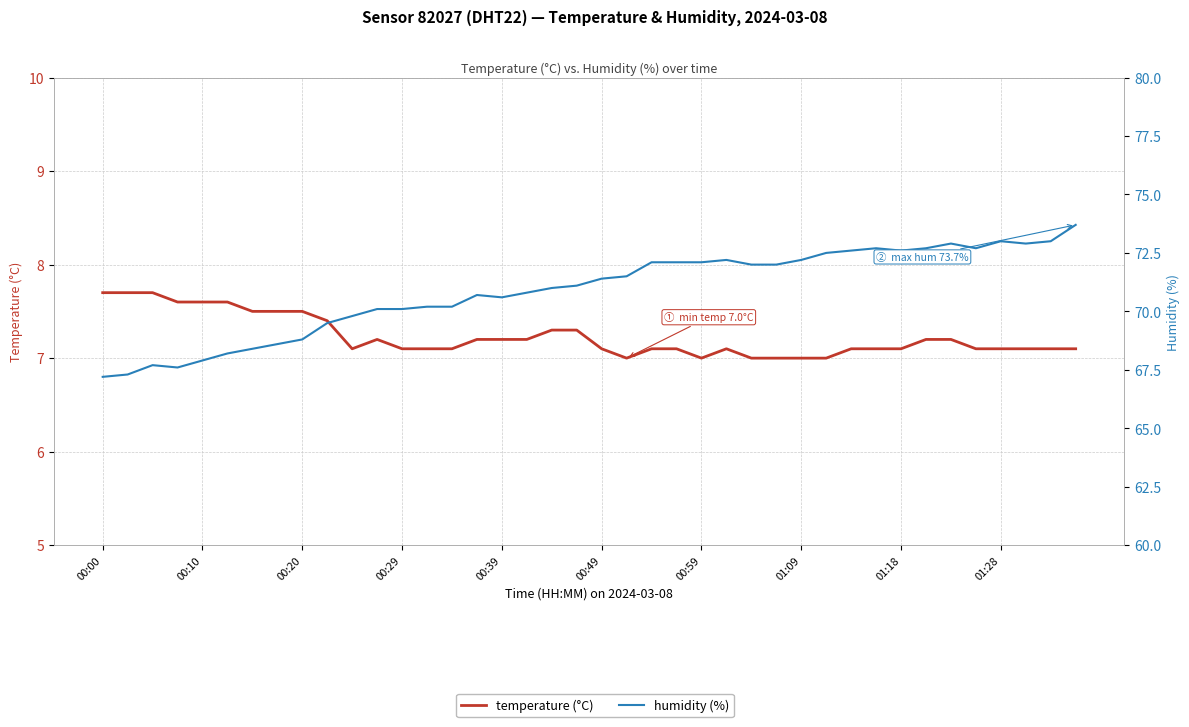

In temperature, how many points are higher than both neighbors (excluding endpoints)?

2